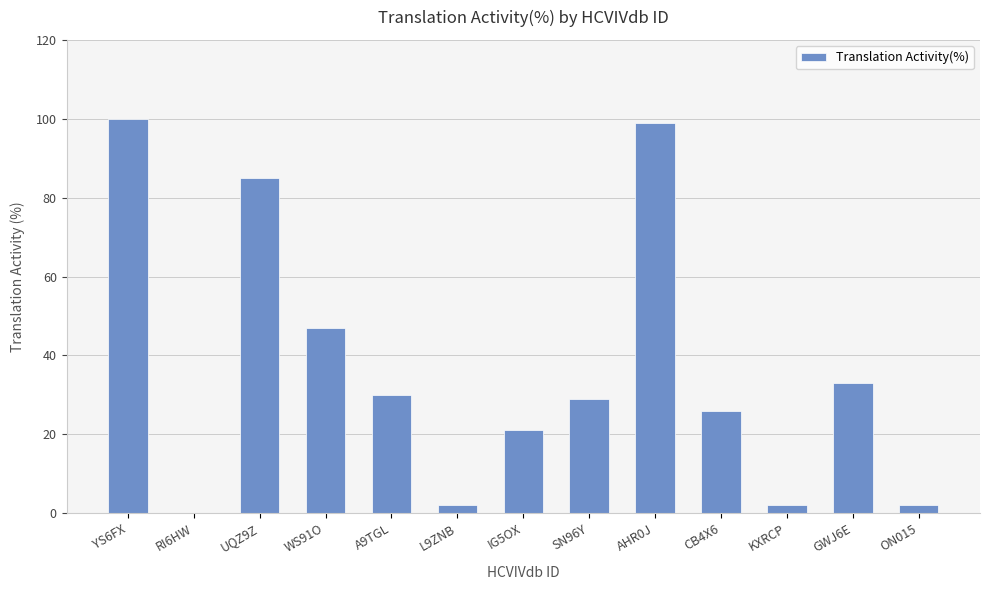

What is the maximum value shown in the chart?

100